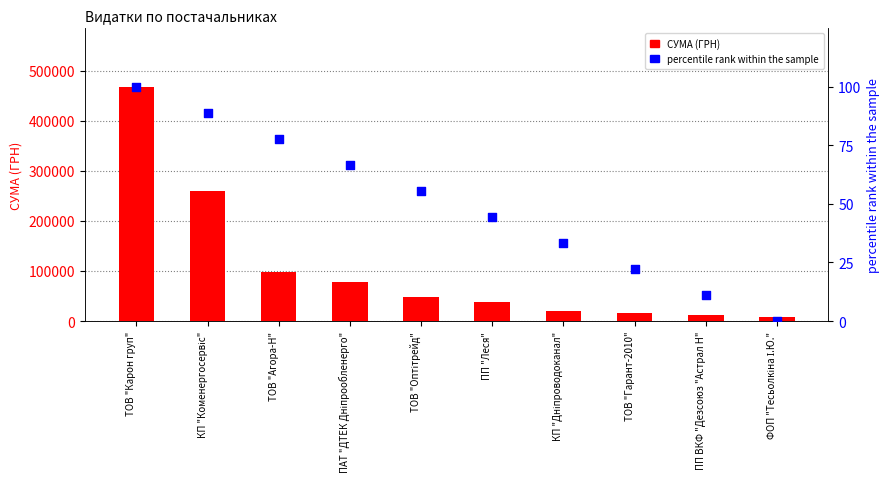

What is the total value across all series at ТОВ "Агора-Н"?

97732.7